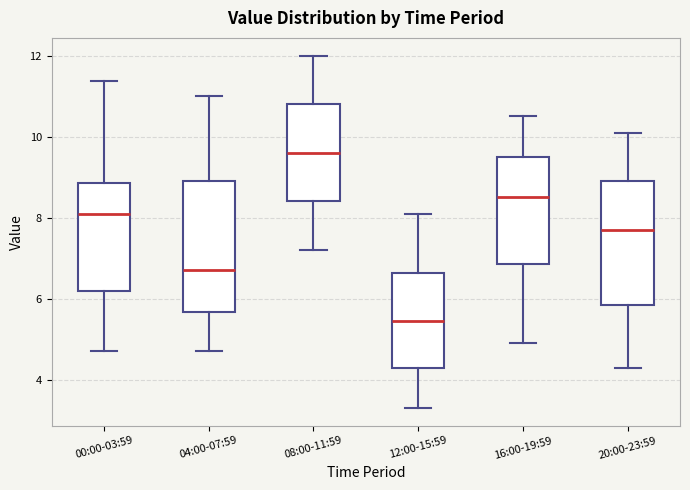

Reading left to right, transcribe this box plot: for each box, give where its median line is, the range the box spans, and where its two whiskers end, as read against the y-axis. The values are not printed on the chart, so give them approximately, as read against the axis.

00:00-03:59: median 8.0, box 6.2 to 8.8, whiskers 4.8 to 11.4
04:00-07:59: median 6.8, box 5.6 to 9.0, whiskers 4.8 to 11.0
08:00-11:59: median 9.6, box 8.4 to 10.8, whiskers 7.2 to 12.0
12:00-15:59: median 5.4, box 4.4 to 6.6, whiskers 3.4 to 8.2
16:00-19:59: median 8.6, box 6.8 to 9.6, whiskers 5.0 to 10.6
20:00-23:59: median 7.8, box 5.8 to 9.0, whiskers 4.4 to 10.2